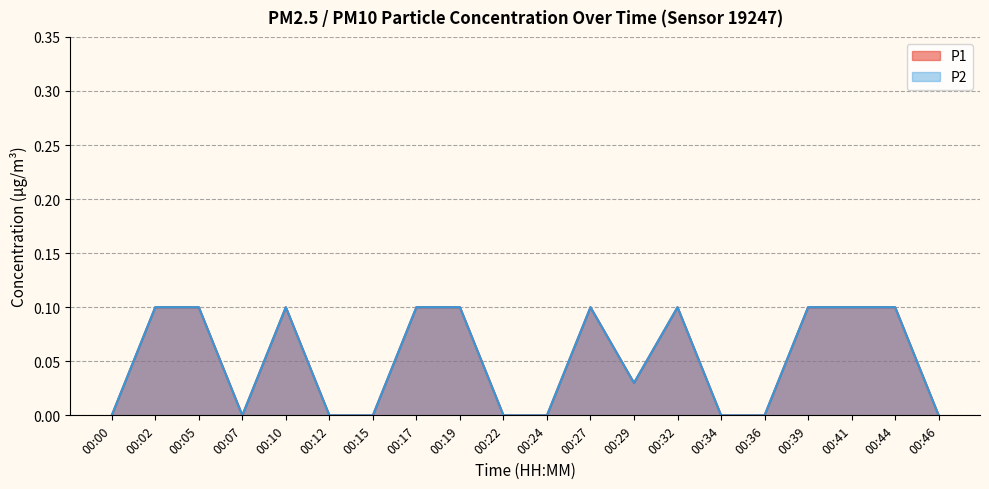

How many values in P2 are above zero?

11